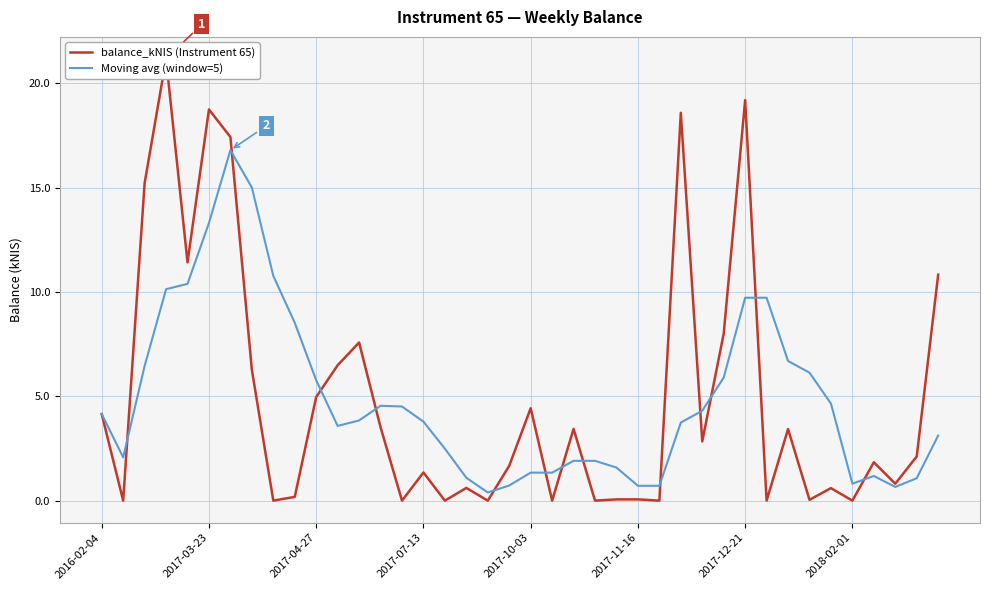

What is the highest value of the Moving avg (window=5) series?

16.8